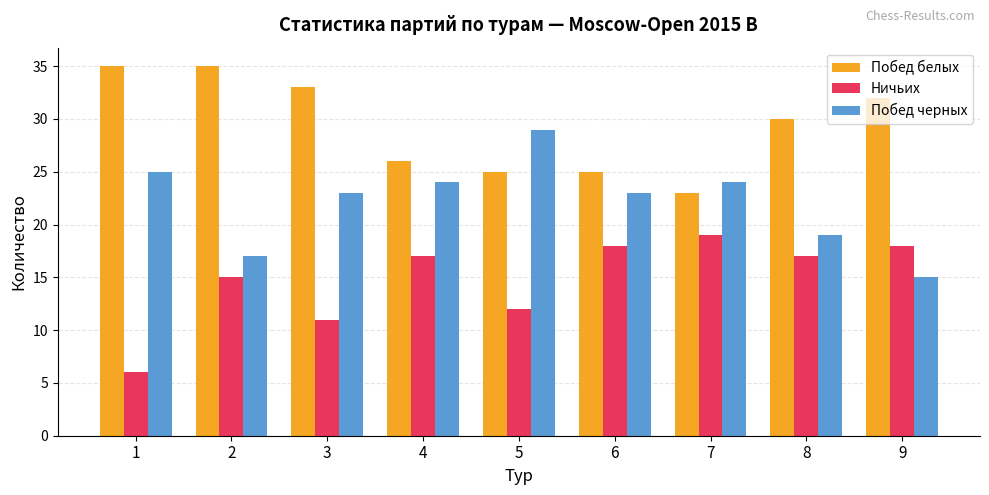

What is the average value of the Ничьих series?

15